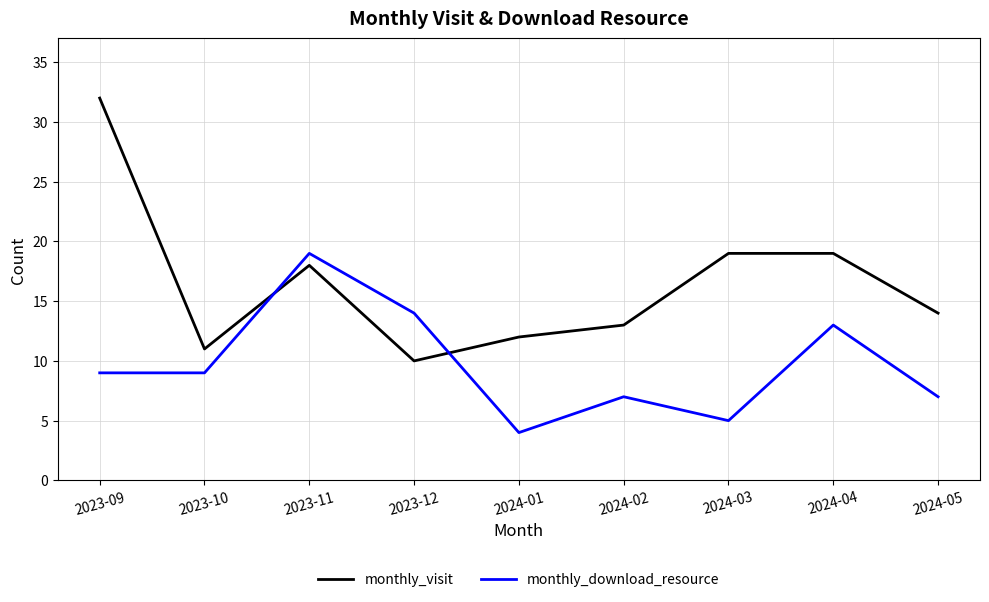

Rank the series at 2024-03 from lowest to highest value.

monthly_download_resource, monthly_visit